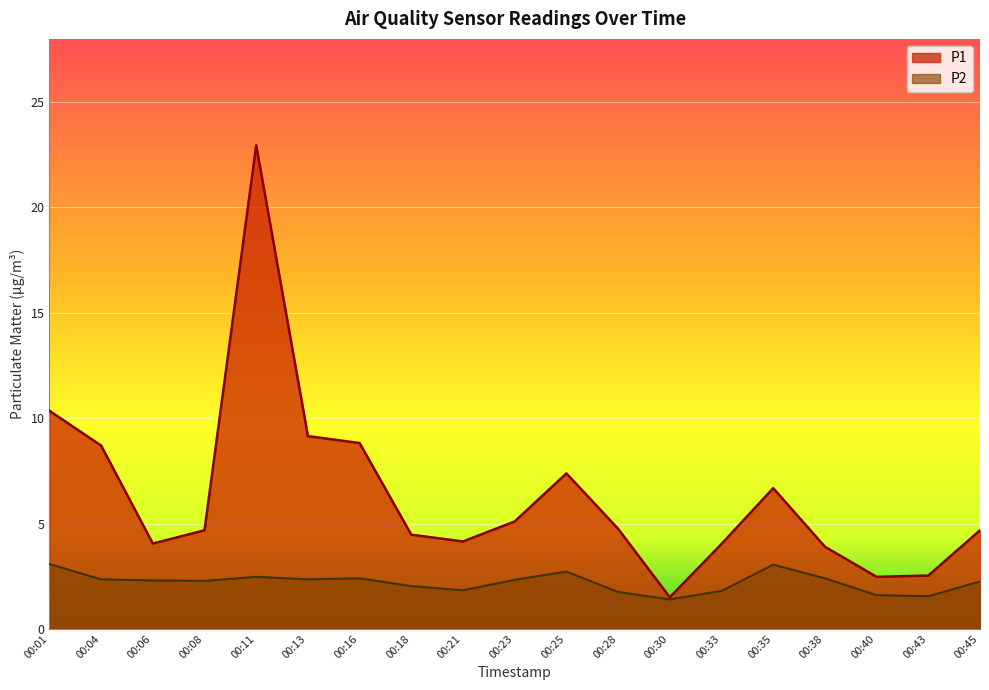

At 00:25, list the series in order from largest to smallest.

P1, P2